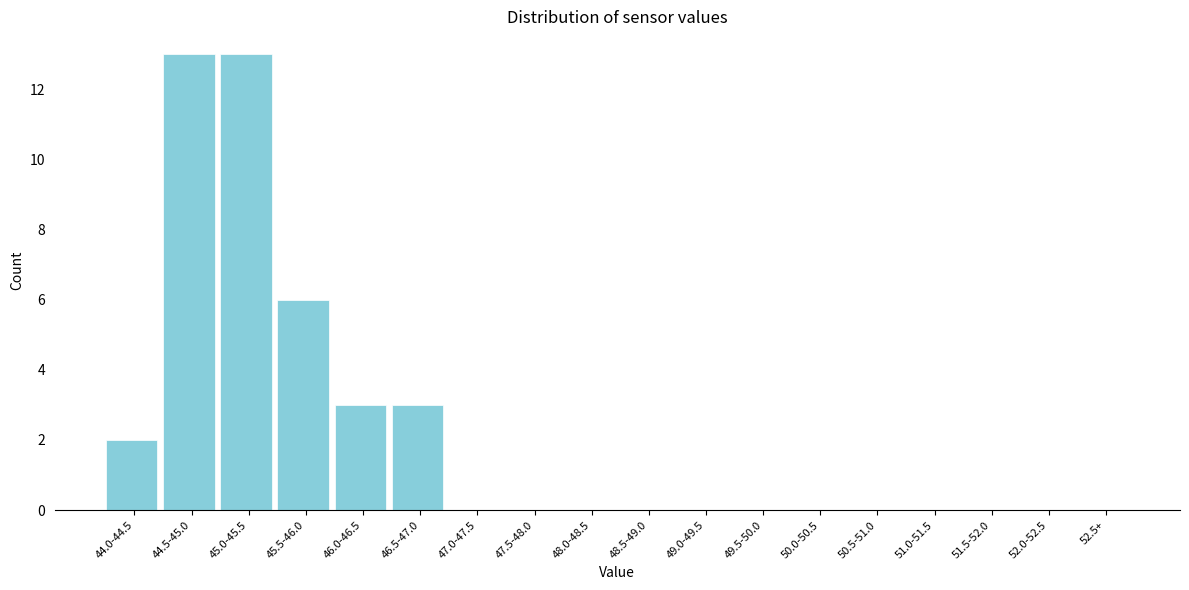

Reading left to right, extract all data points from this chart.

44.0-44.5=2	44.5-45.0=13	45.0-45.5=13	45.5-46.0=6	46.0-46.5=3	46.5-47.0=3	47.0-47.5=0	47.5-48.0=0	48.0-48.5=0	48.5-49.0=0	49.0-49.5=0	49.5-50.0=0	50.0-50.5=0	50.5-51.0=0	51.0-51.5=0	51.5-52.0=0	52.0-52.5=0	52.5+=0